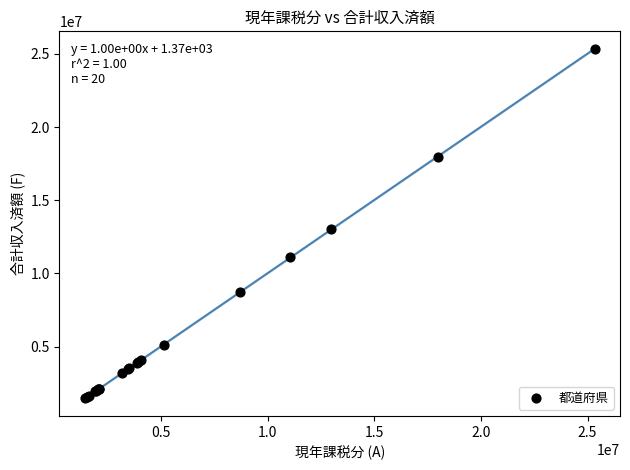

What Y value in the scatter plot is closest to 13397354?

13007368